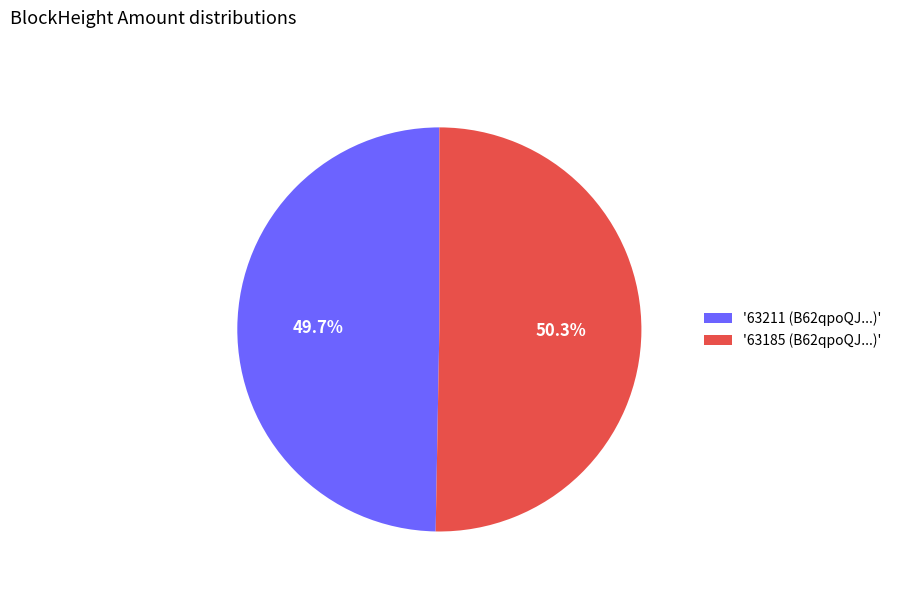

What is the ratio of the value at '63211 (B62qpoQJ...)' to the value at '63185 (B62qpoQJ...)'?

1.0